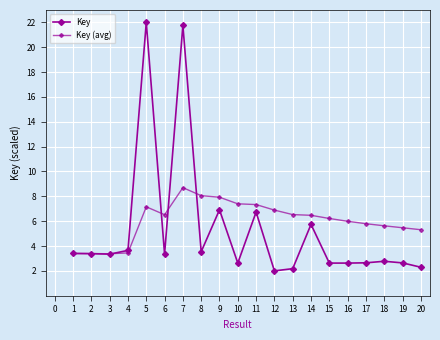

Where do Key (avg) and Key first cross each other?

3 and 4